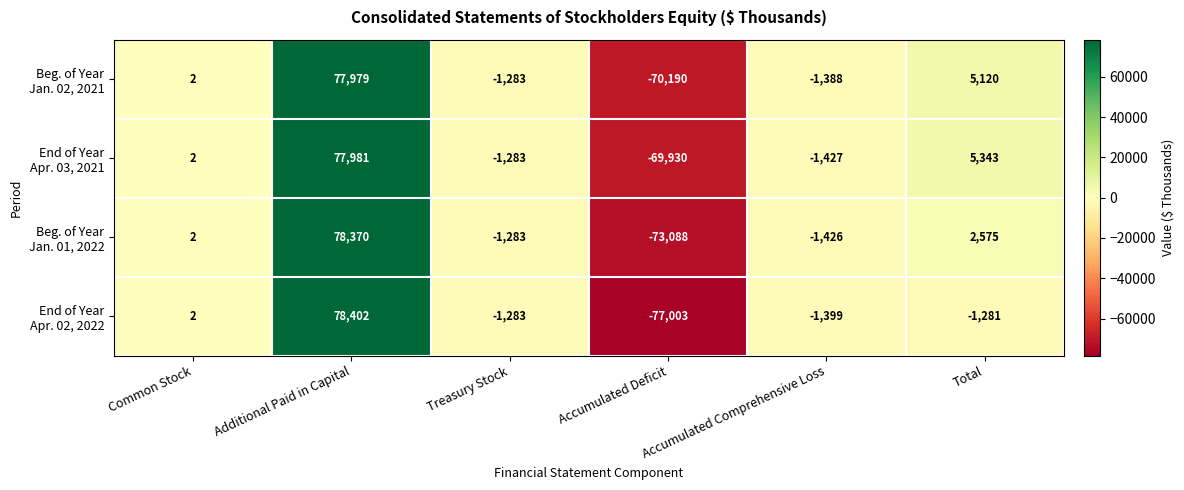

What is the difference between the highest and lowest values at Total?

6624